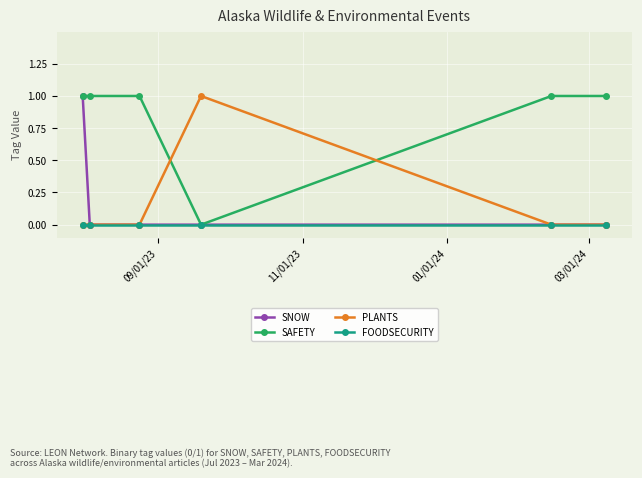

How many distinct data groups are displayed?

4